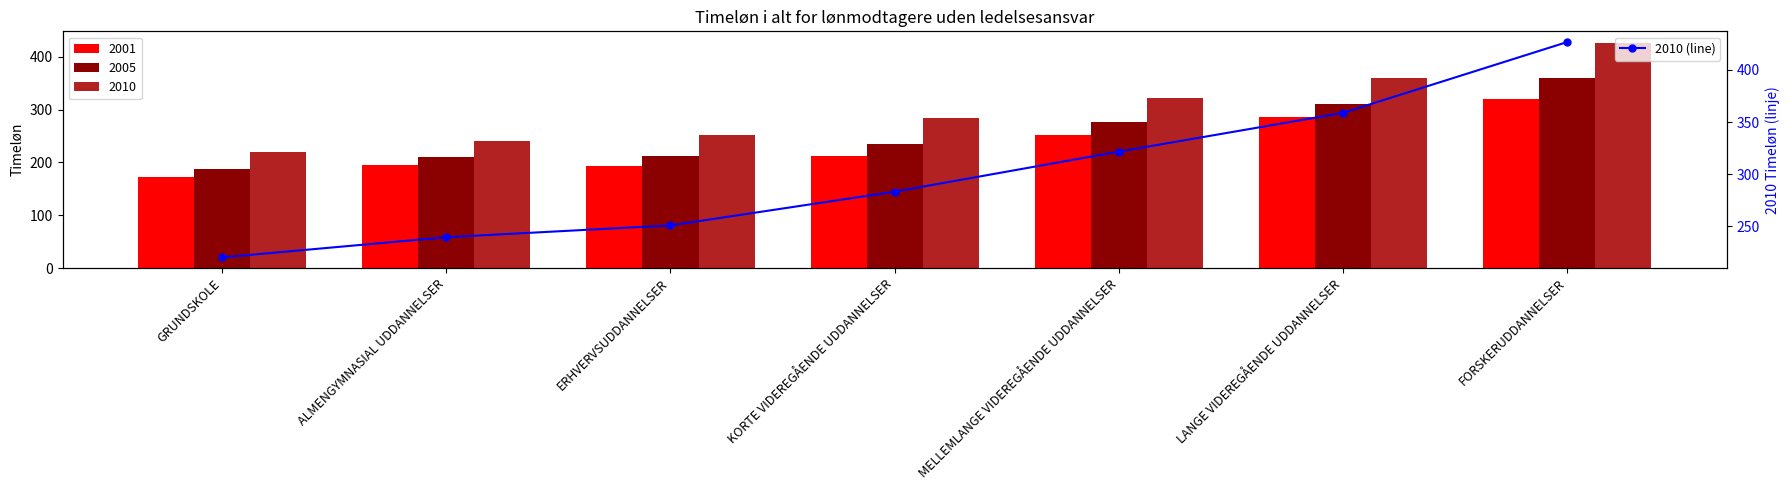

Rank the categories by value from highest to lowest.

FORSKERUDDANNELSER, LANGE VIDEREGÅENDE UDDANNELSER, MELLEMLANGE VIDEREGÅENDE UDDANNELSER, KORTE VIDEREGÅENDE UDDANNELSER, ERHVERVSUDDANNELSER, ALMENGYMNASIAL UDDANNELSER, GRUNDSKOLE